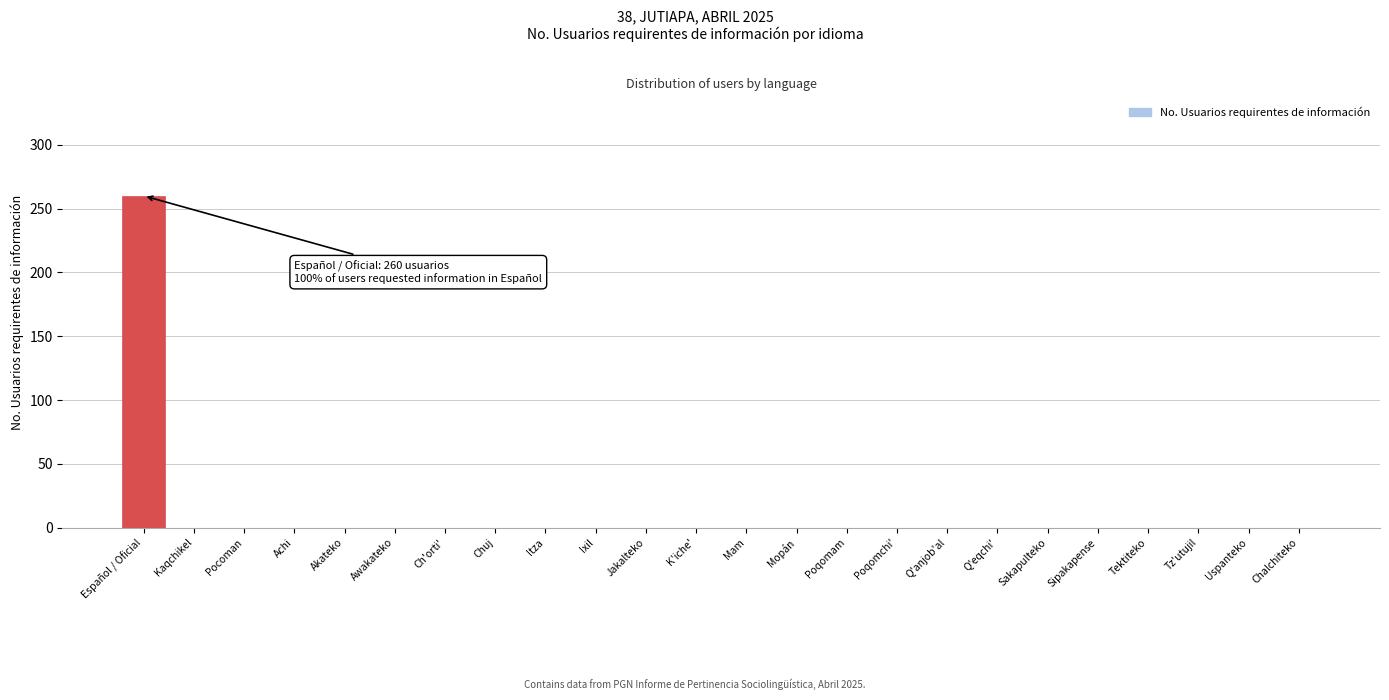

Reading left to right, what are all the values shown in this chart?

Español / Oficial=260	Kaqchikel=0	Pocoman=0	Achi=0	Akateko=0	Awakateko=0	Ch'orti'=0	Chuj=0	Itza=0	Ixil=0	Jakalteko=0	K'iche'=0	Mam=0	Mopán=0	Poqomam=0	Poqomchi'=0	Q'anjob'al=0	Q'eqchi'=0	Sakapulteko=0	Sipakapense=0	Tektiteko=0	Tz'utujil=0	Uspanteko=0	Chalchiteko=0